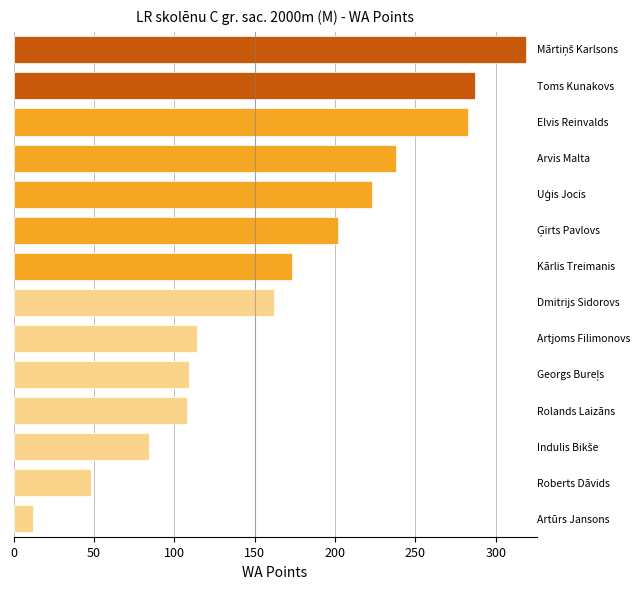

What is the minimum value shown in the chart?

12